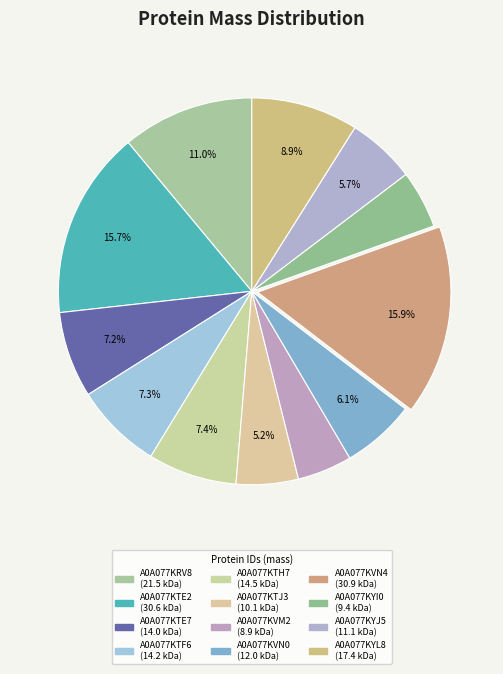

What percentage do A0A077KYJ5 and A0A077KTH7 together represent?

13.2%